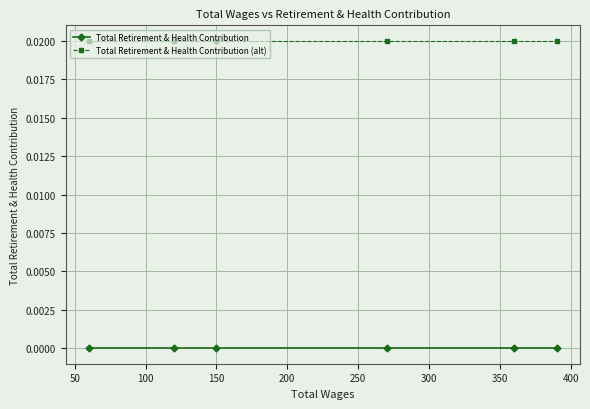

True or false: Total Retirement & Health Contribution and Total Retirement & Health Contribution (alt) cross at least once.

False